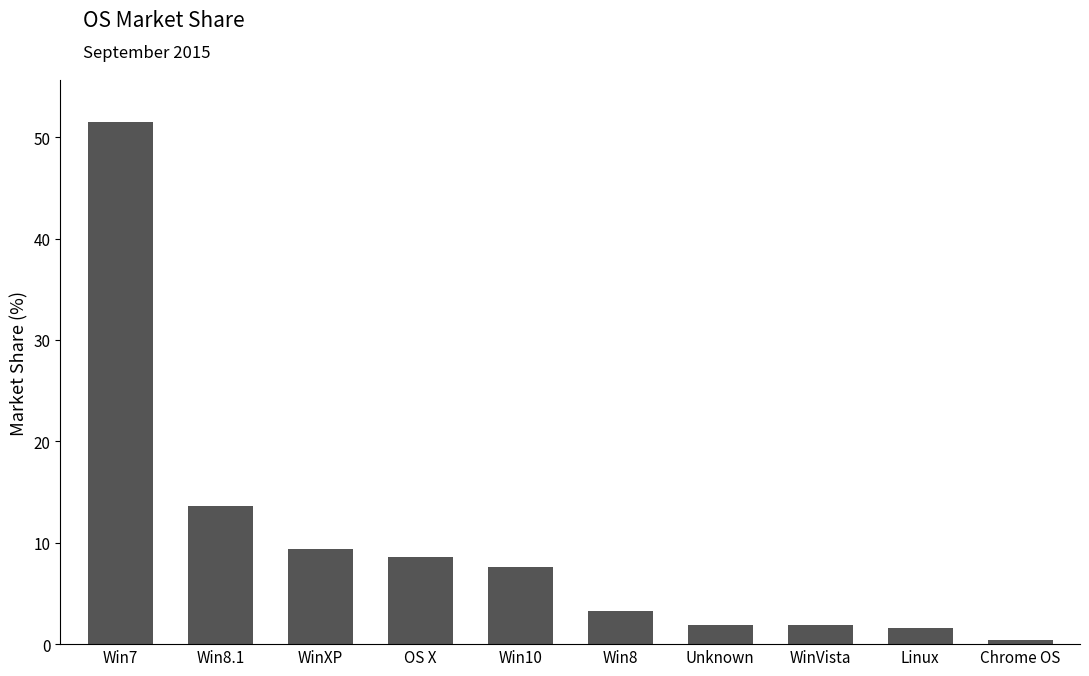

What position from the left is Linux?

9